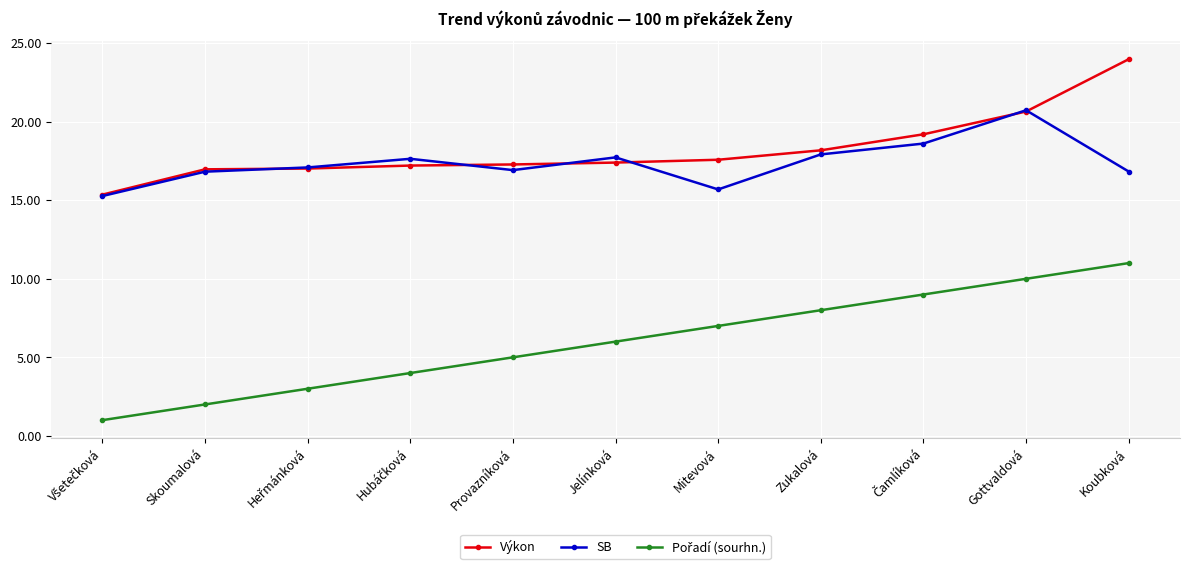

Where is the first local minimum for SB?

Provazníková